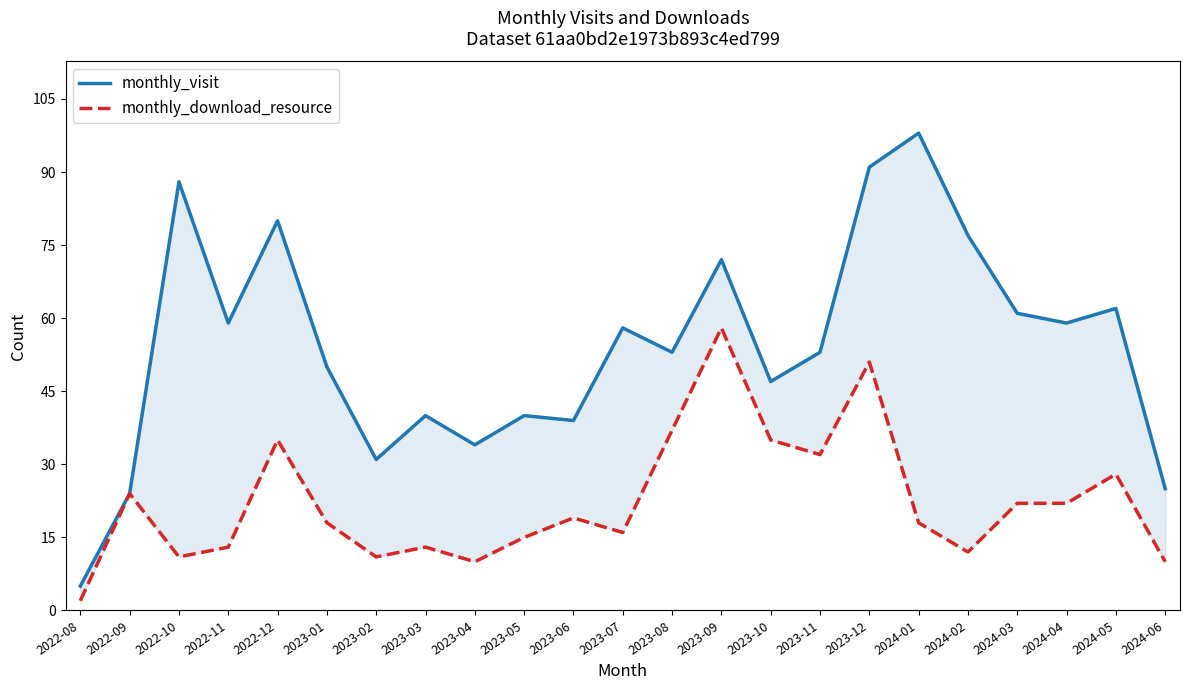

At which category does monthly_download_resource reach its first local valley?

2022-10